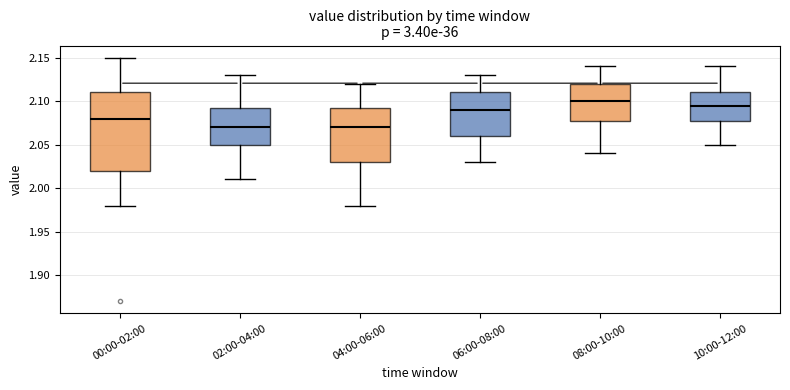

Reading left to right, transcribe this box plot: for each box, give where its median line is, the range the box spans, and where its two whiskers end, as read against the y-axis. The values are not printed on the chart, so give them approximately, as read against the axis.

00:00-02:00: median 2.080, box 2.020 to 2.110, whiskers 1.980 to 2.150
02:00-04:00: median 2.070, box 2.050 to 2.095, whiskers 2.010 to 2.130
04:00-06:00: median 2.070, box 2.030 to 2.095, whiskers 1.980 to 2.120
06:00-08:00: median 2.090, box 2.060 to 2.110, whiskers 2.030 to 2.130
08:00-10:00: median 2.100, box 2.080 to 2.120, whiskers 2.040 to 2.140
10:00-12:00: median 2.095, box 2.080 to 2.110, whiskers 2.050 to 2.140